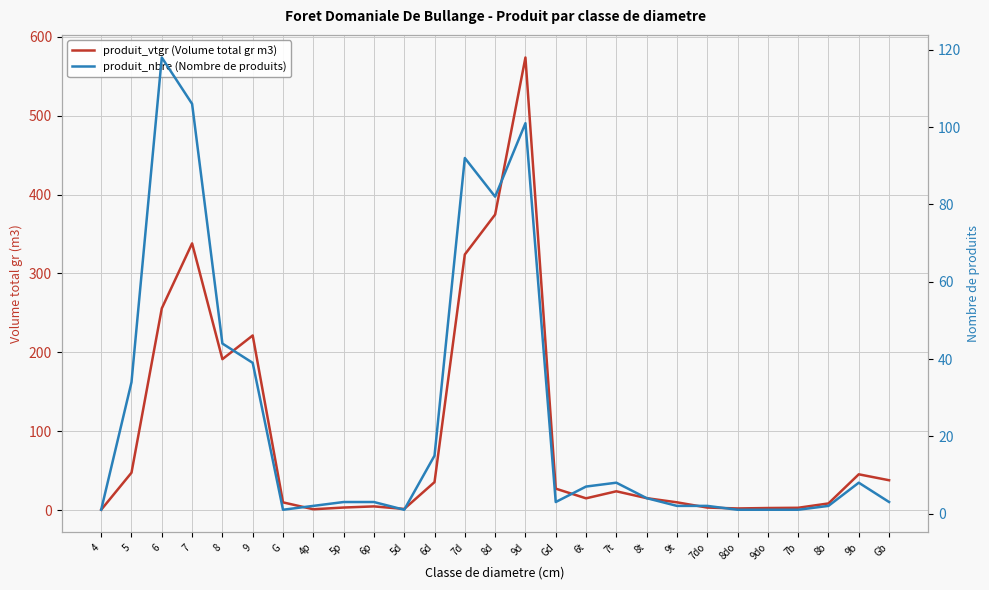

What is the maximum value shown in the chart?

573.7